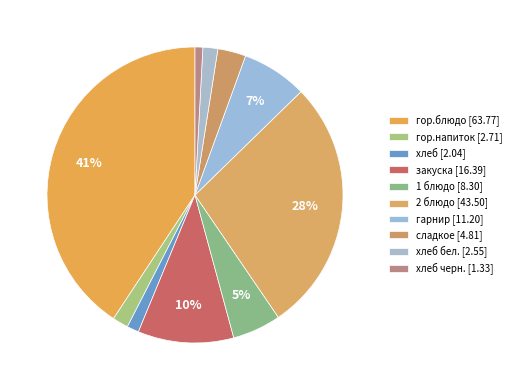

Count the number of slices in the pie.

10